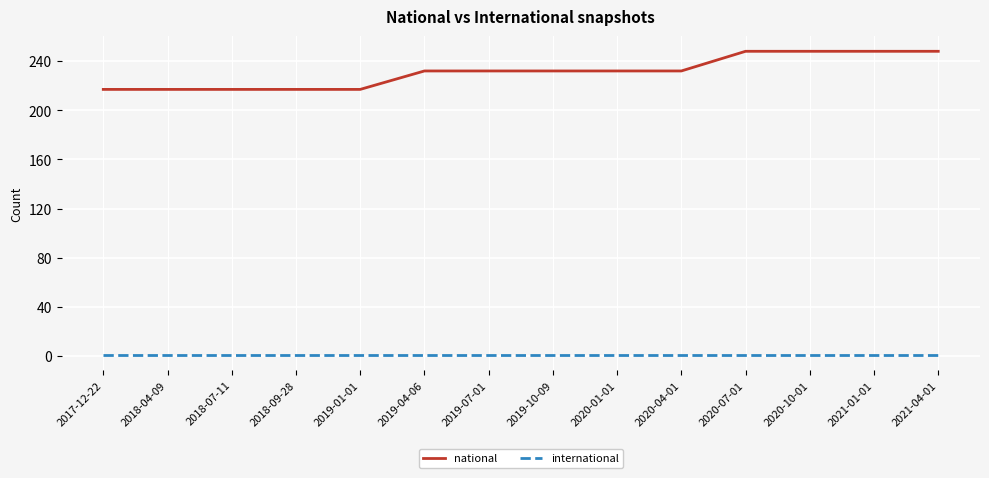

What is the sum of the national values at 2020-04-01 and 2018-09-28?

449